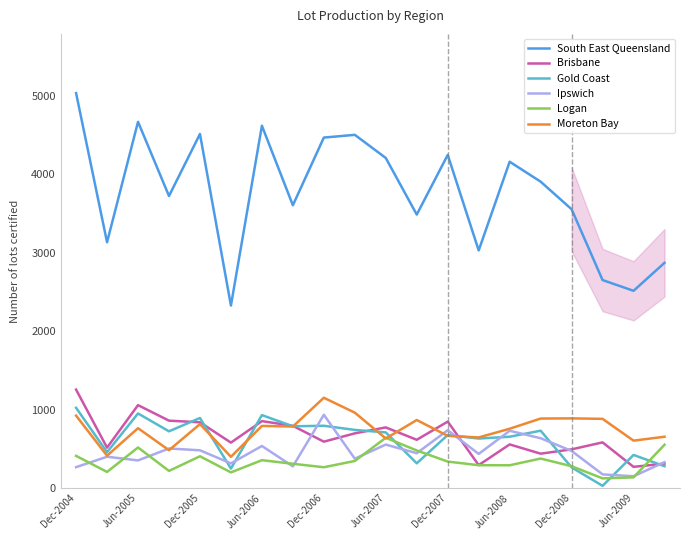

True or false: Ipswich and South East Queensland intersect in this chart.

False